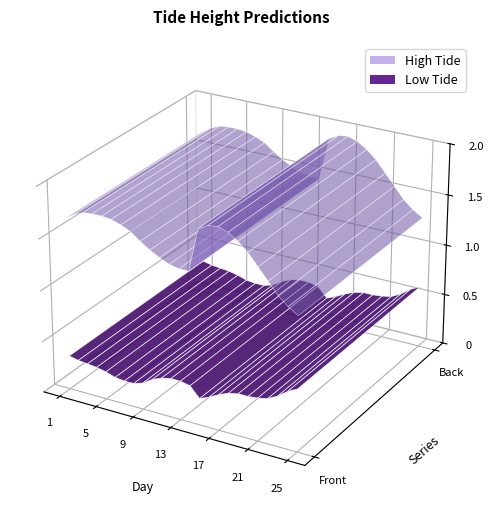

Reading left to right, transcribe all the data shown in this chart.

High Tide: 1.7	1.7	1.8	1.8	1.8	1.8	1.7	1.7	1.6	1.6	1.5	1.5	1.5	1.5	1.9	1.9	1.9	1.9	1.9	1.8	1.7	1.6	1.4	1.4	1.3
Low Tide: 0.3	0.3	0.3	0.3	0.3	0.2	0.2	0.2	0.3	0.3	0.4	0.4	0.4	0.4	0.3	0.3	0.3	0.4	0.4	0.4	0.4	0.4	0.5	0.6	0.6